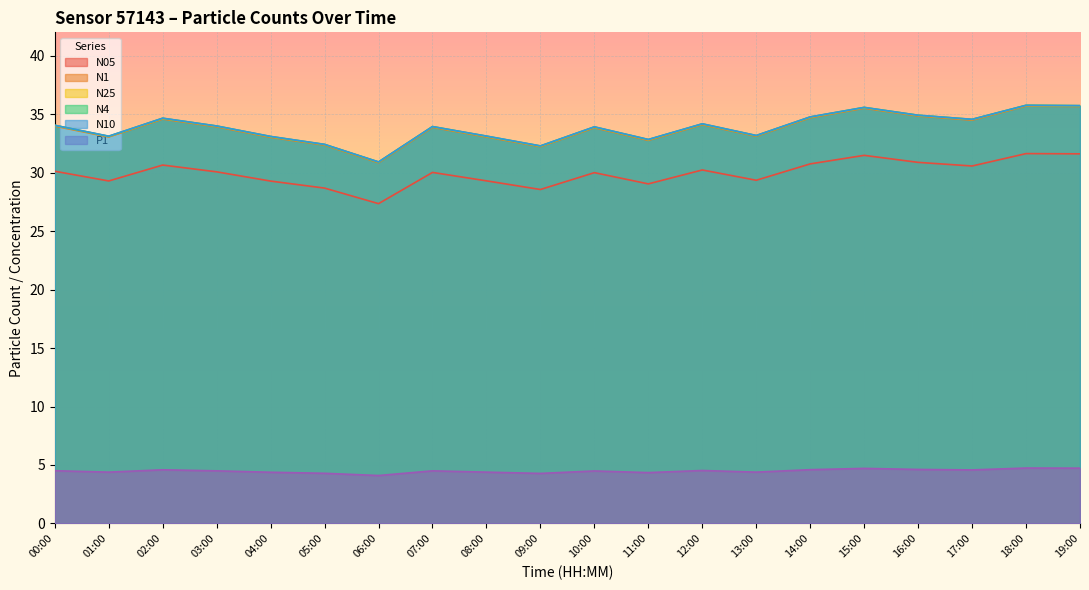

Which label corresponds to the largest value in the chart?

18:00